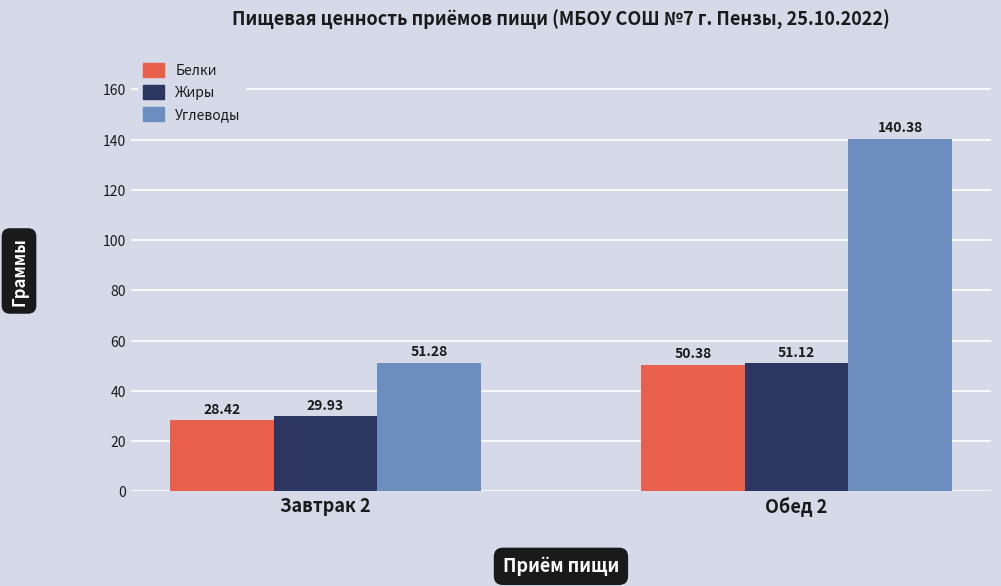

How many values in the Углеводы series exceed 140?

1